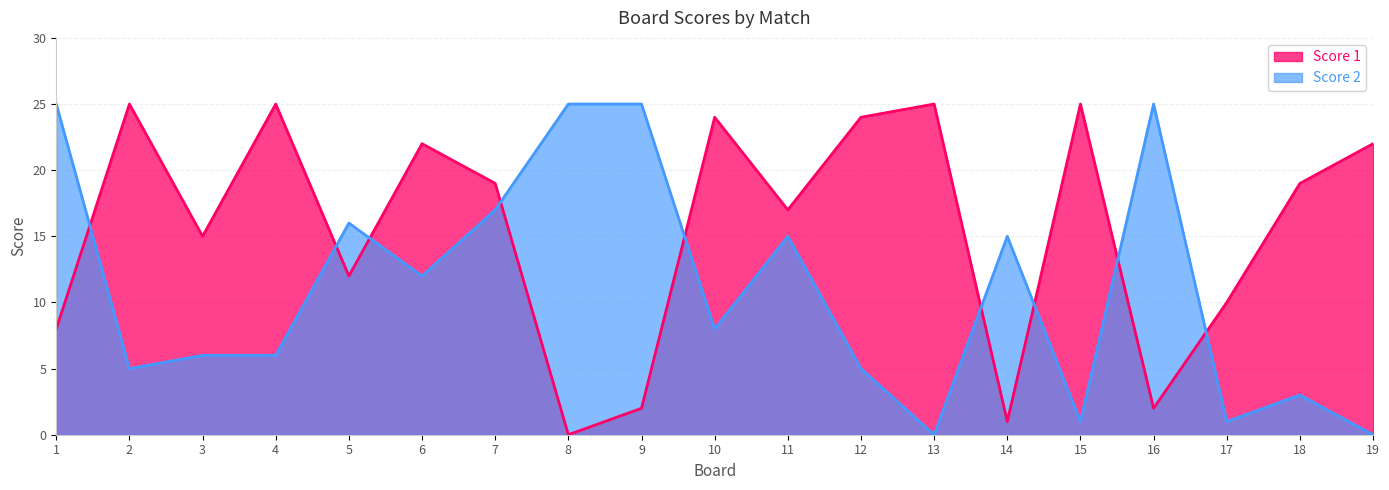

At how many categories does at least one series exceed 18?

14